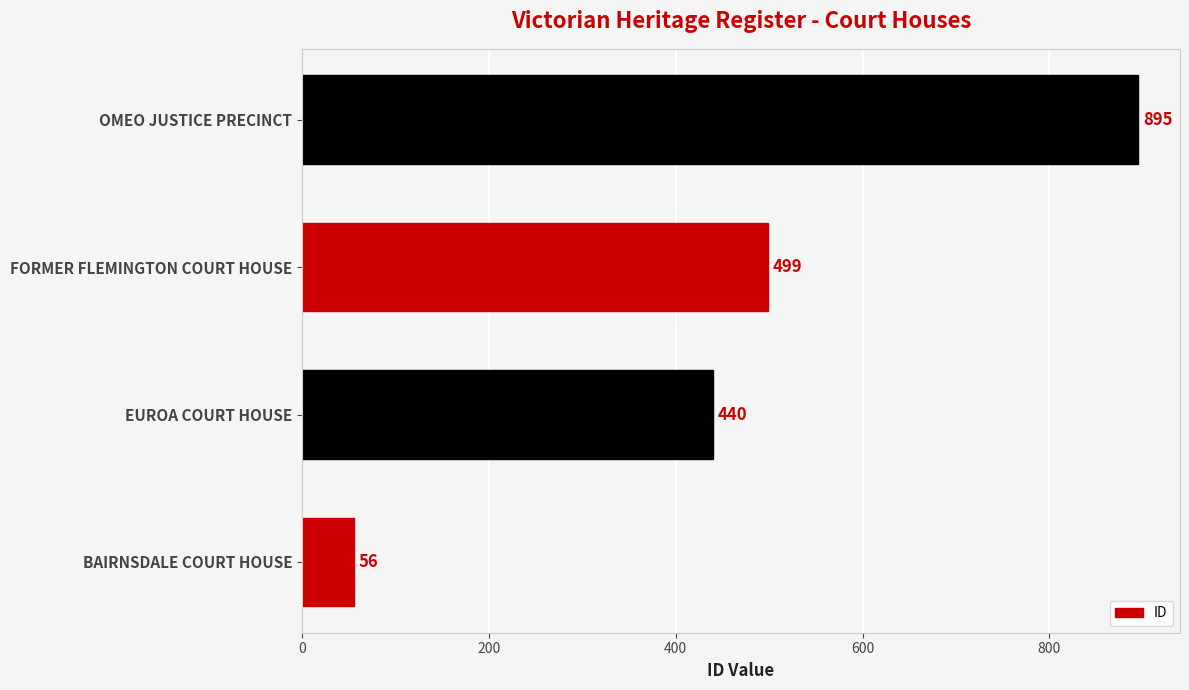

The chart shows a value of 56 at BAIRNSDALE COURT HOUSE. True or false?

True